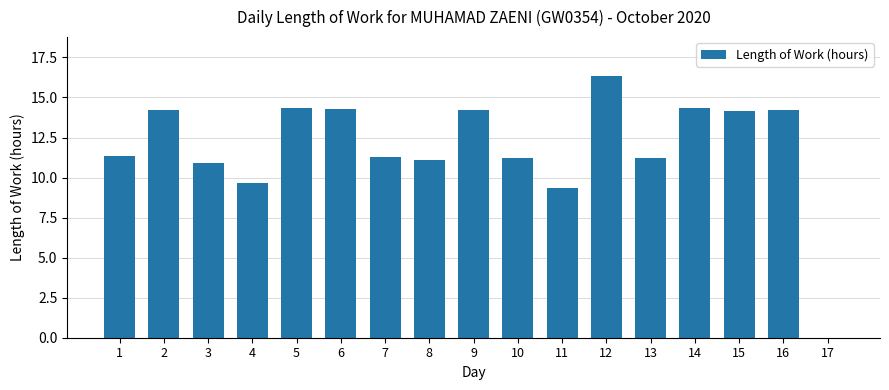

What is the change in value from 13 to 16?

+3.0